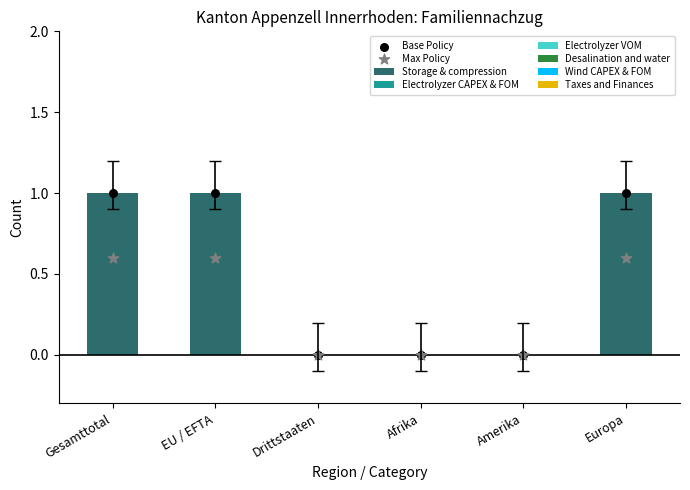

At which category is the sum across all series the highest?

Gesamttotal